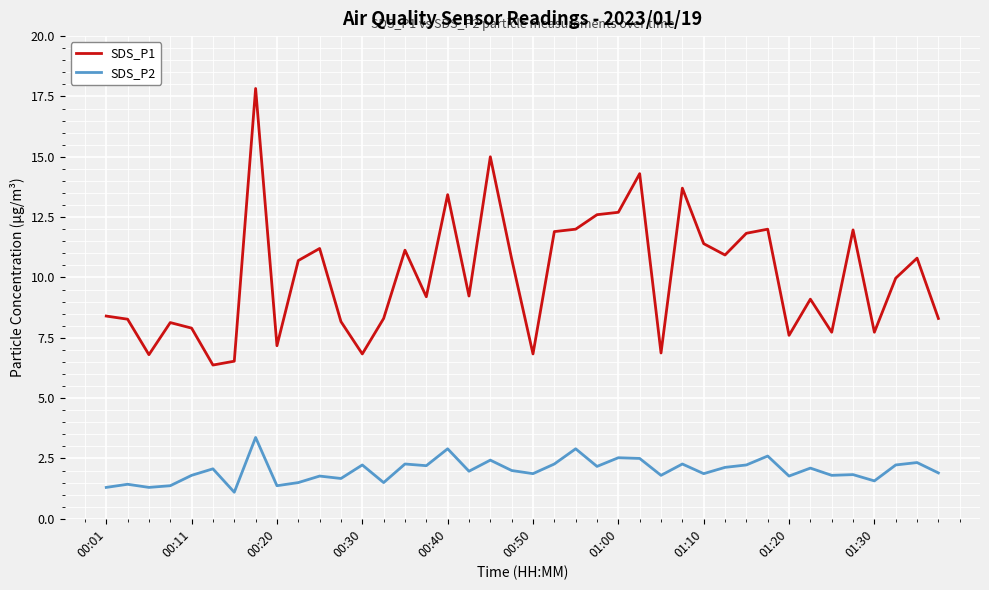

Which series has the largest total across all categories?

SDS_P1